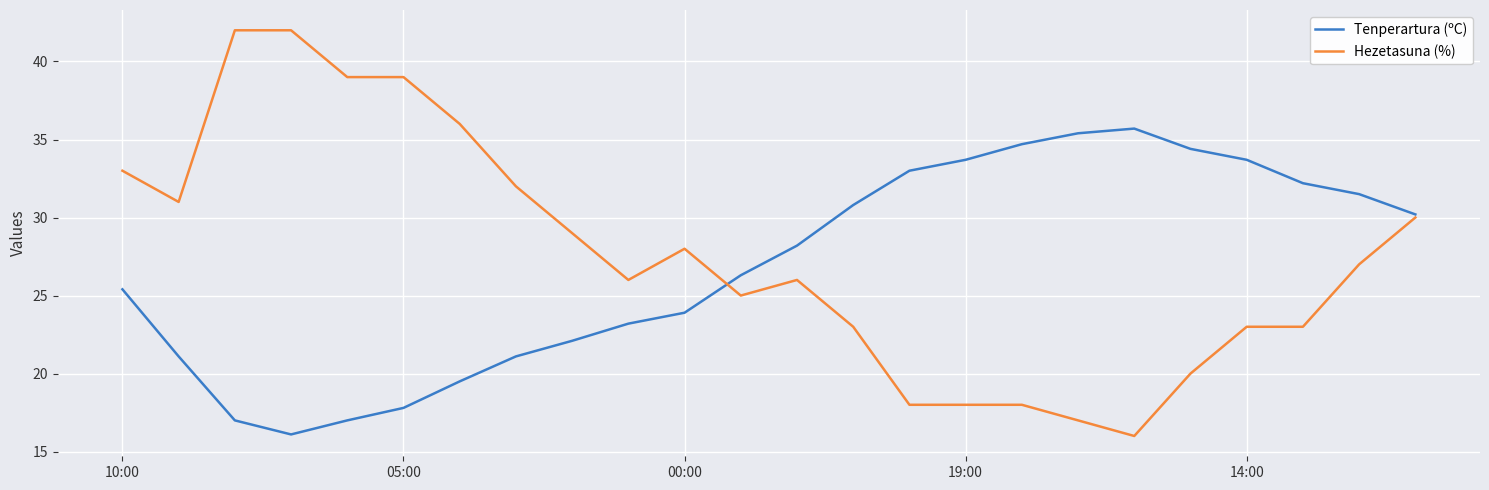

What is the maximum value for Hezetasuna (%)?

42.0